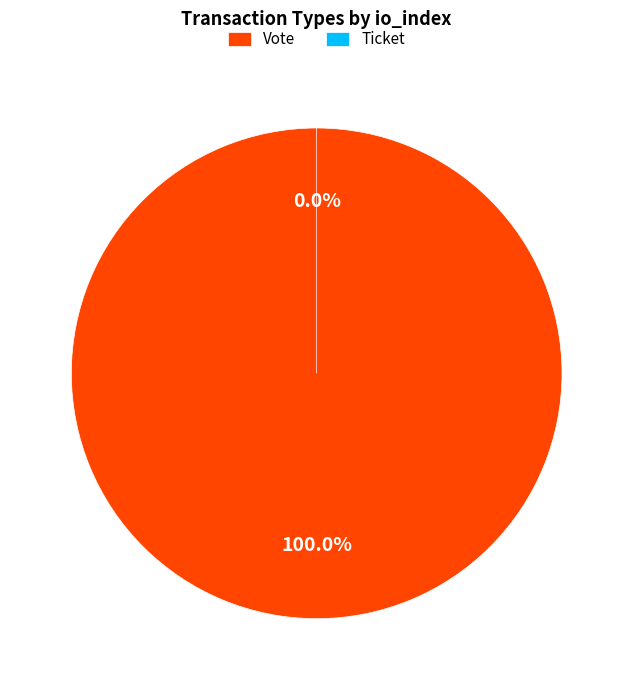

Rank the categories by value from highest to lowest.

Vote, Ticket